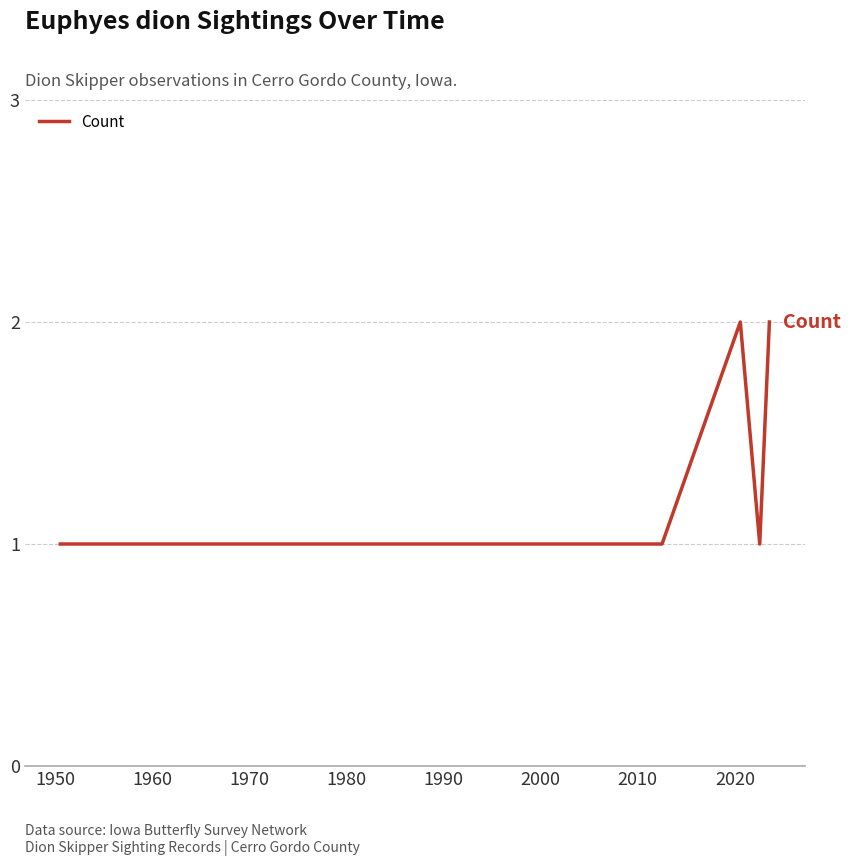

True or false: there are more than 2 points higher than both neighbors.

False